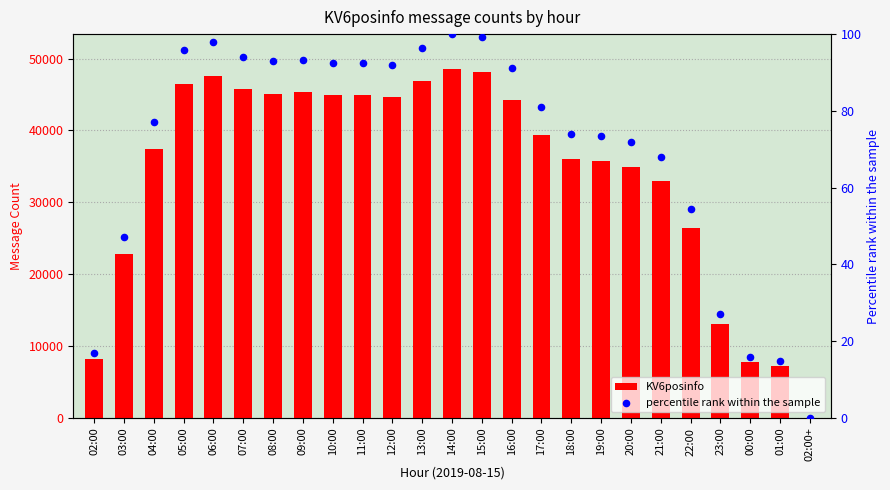

What is the total value across all series at 20:00?

34970.9